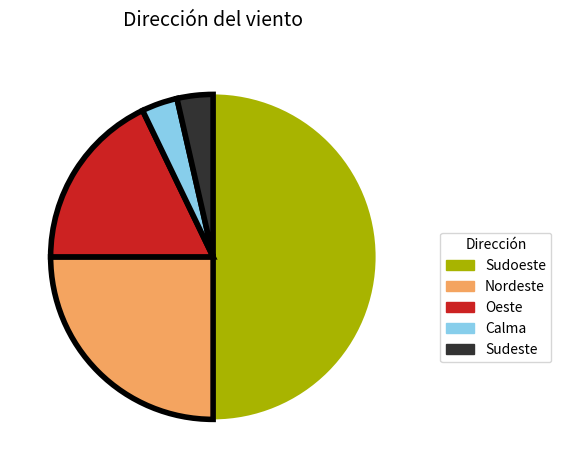

Combined, do Oeste and Nordeste account for over 50%?

No